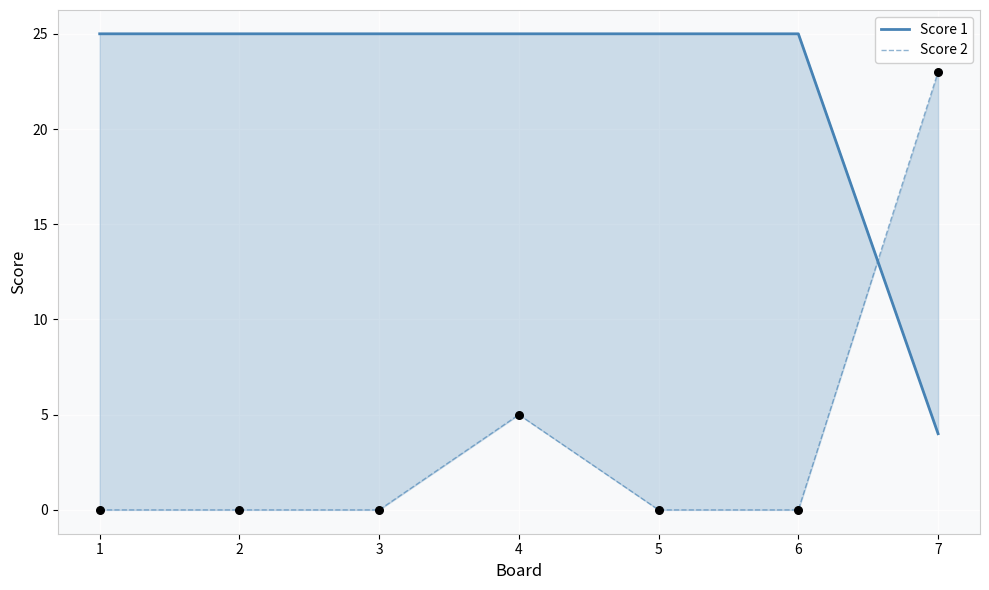

Which series contains the lowest Y value?

Score 2